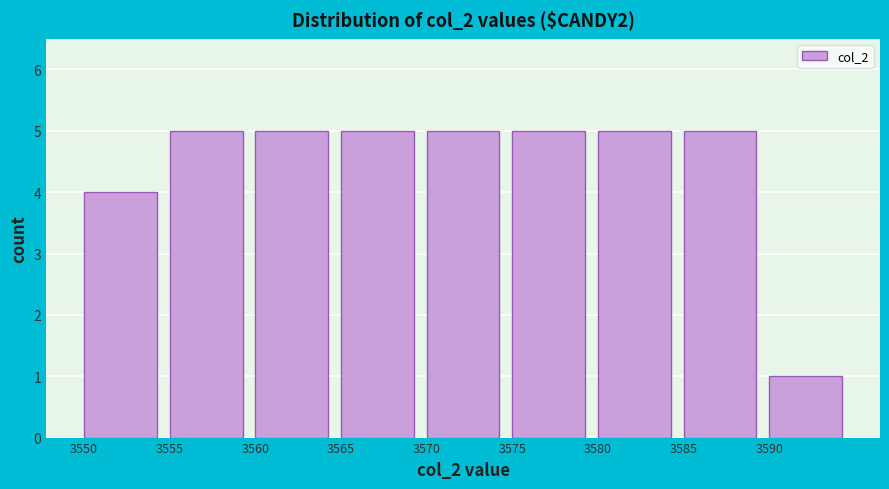

Reading left to right, list every bar in this chart as the range it spans on the x-axis followed by its height. The values are not printed on the chart, so give them approximately, as read against the axis.

3550 to 3555: 4
3555 to 3560: 5
3560 to 3565: 5
3565 to 3570: 5
3570 to 3575: 5
3575 to 3580: 5
3580 to 3585: 5
3585 to 3590: 5
3590 to 3595: 1